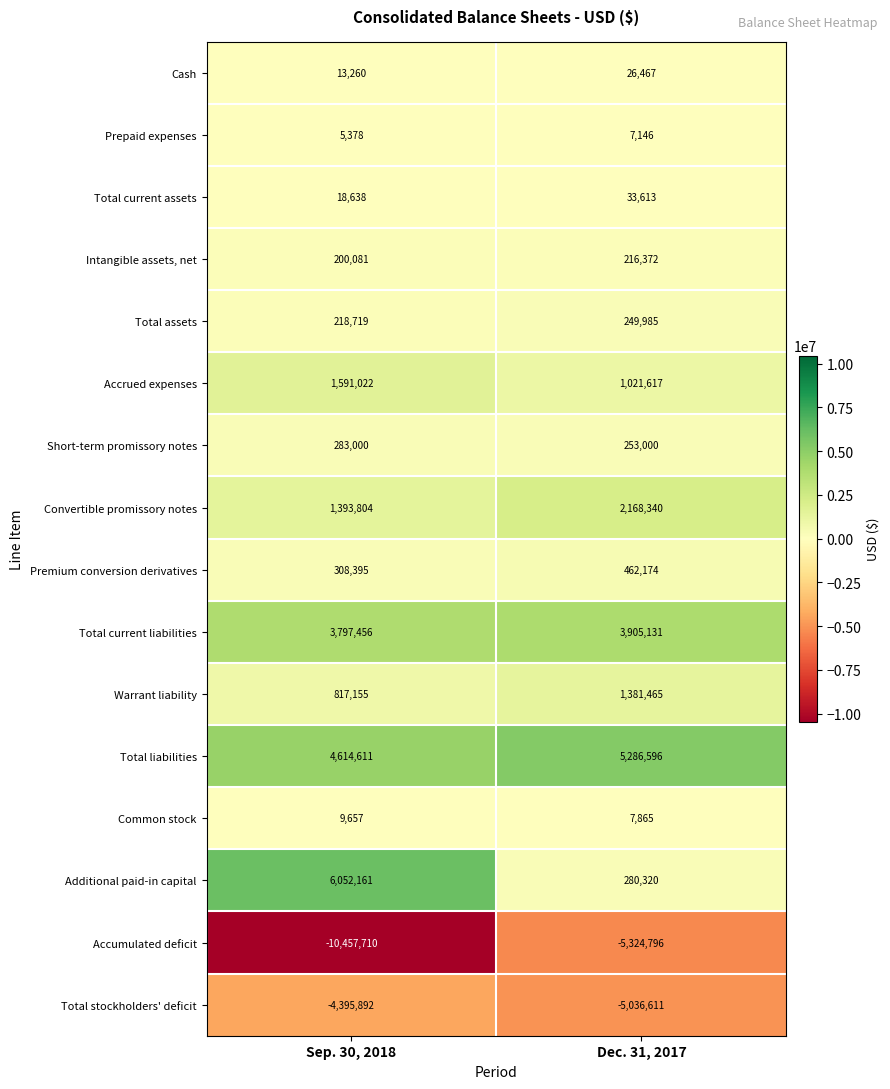

What value does the Total current liabilities series have at Sep. 30, 2018?

3797456